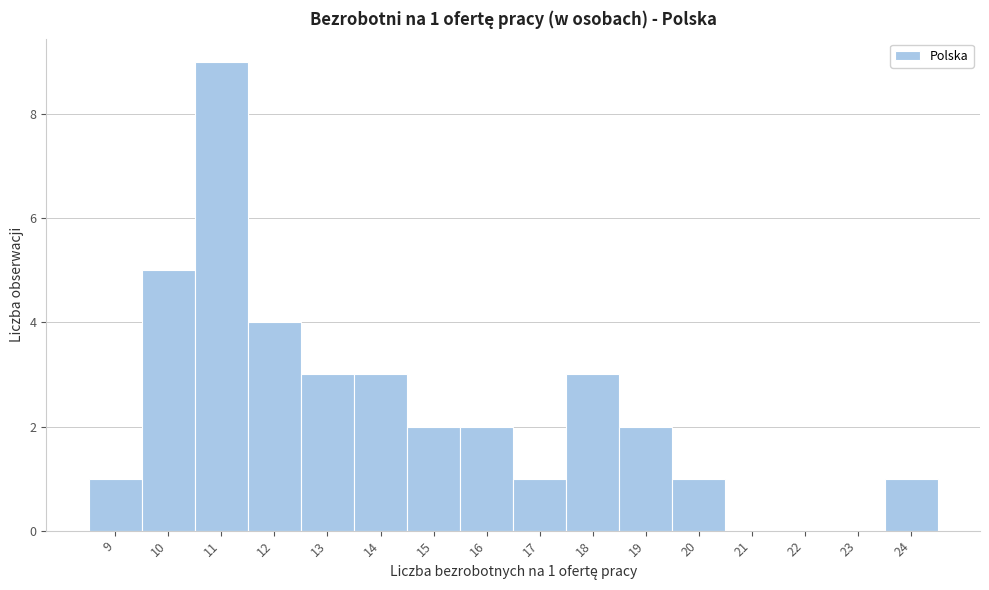

Which range on the x-axis has the tallest bar?

10.5 to 11.5